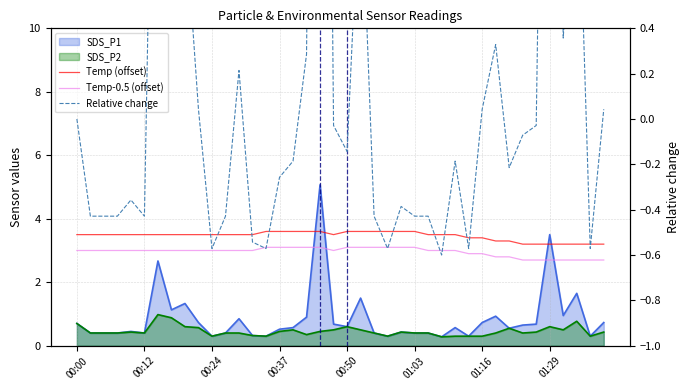

What is the difference between the highest and lowest values at 13?

4.0